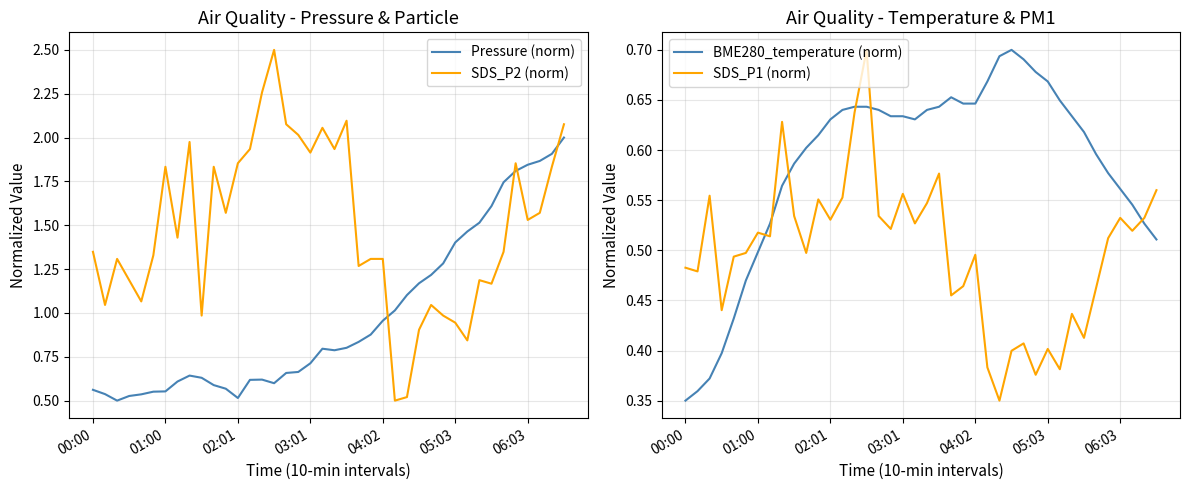

What is the maximum value shown in the chart?

2.5